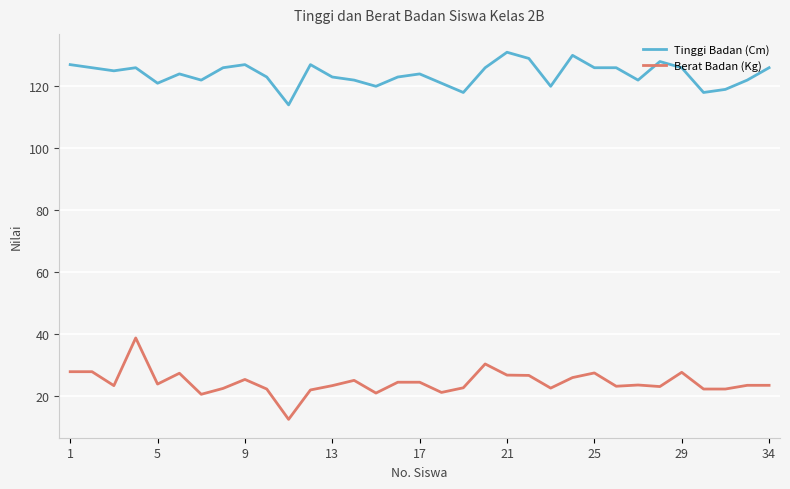

How many lines are shown in the chart?

2